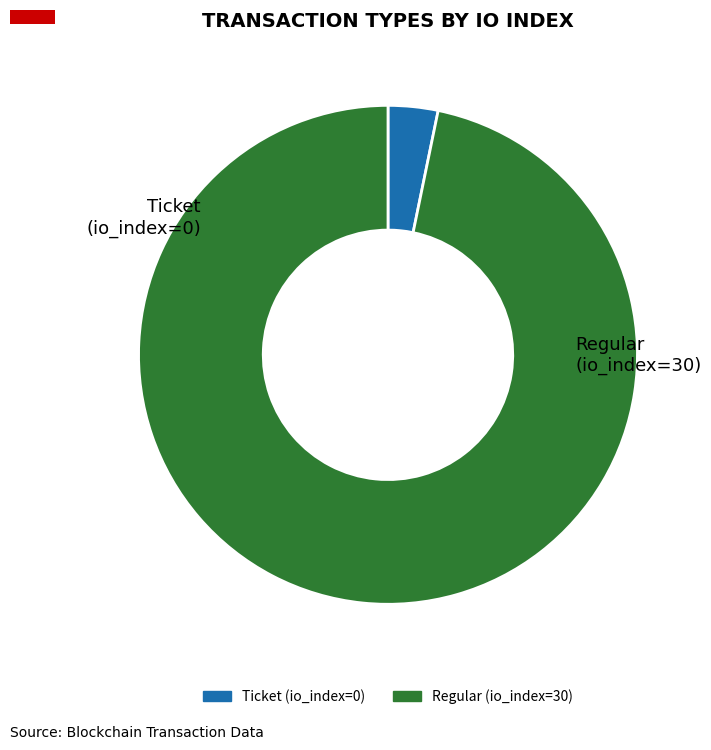

Rank the categories by value from lowest to highest.

Ticket (io_index=0), Regular (io_index=30)